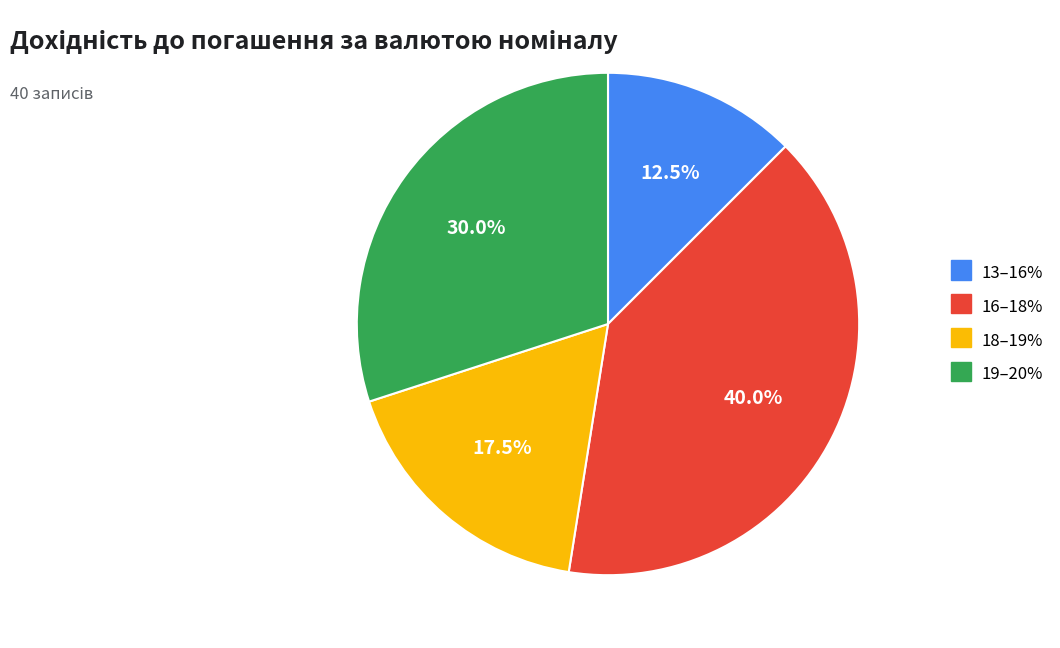

Which slice is the largest?

16–18%